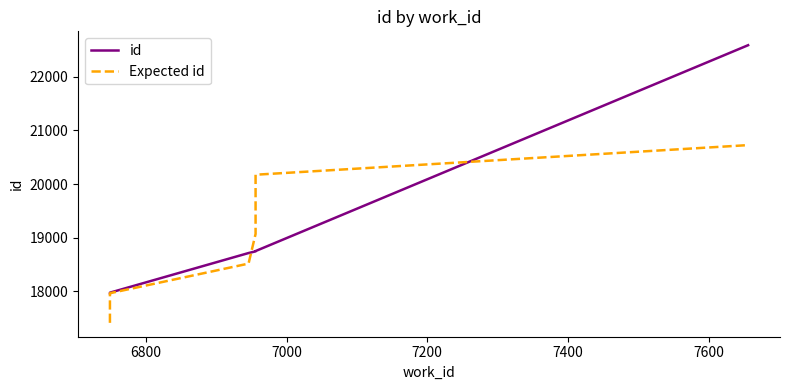

What are all the series names shown in the legend?

id, Expected id